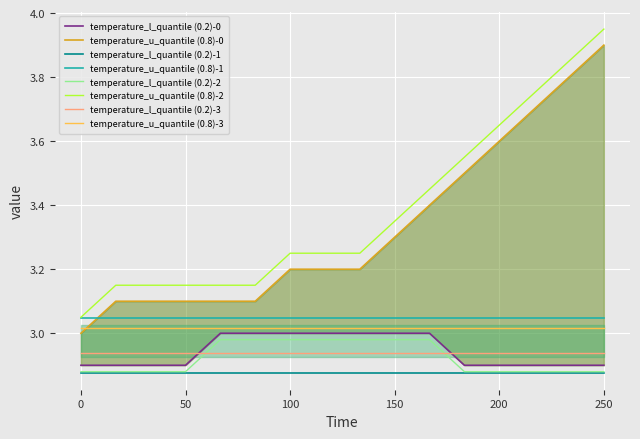

The value of temperature_u_quantile (0.8)-1 at 100 is 4.6. True or false?

False